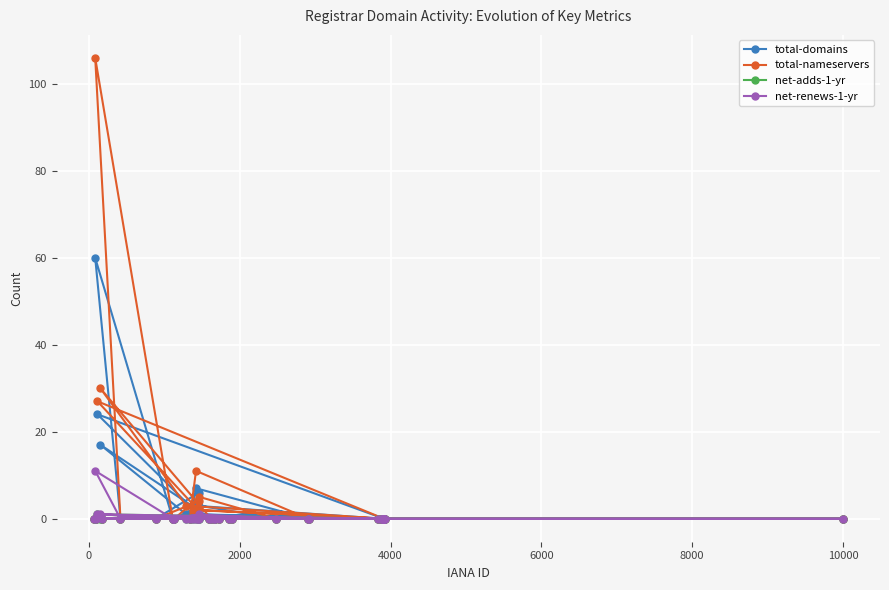

What are all the series names shown in the legend?

total-domains, total-nameservers, net-adds-1-yr, net-renews-1-yr